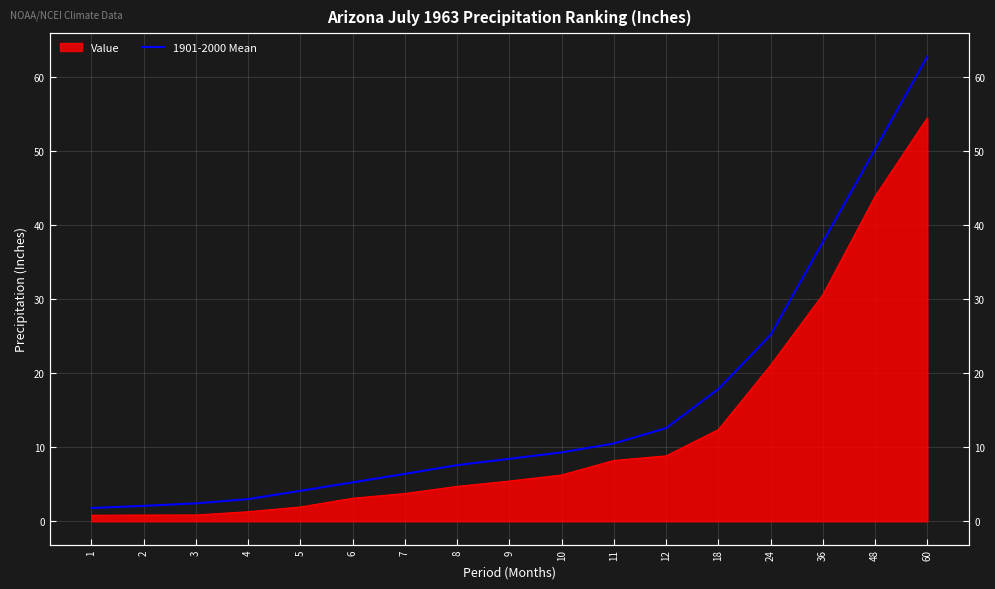

Where does the data first go above 8?

9